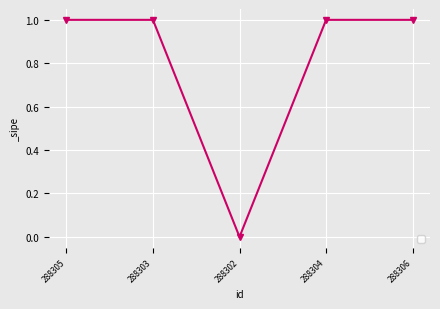

Approximately how many times larger is the value at 288306 compared to 288303?

1.0